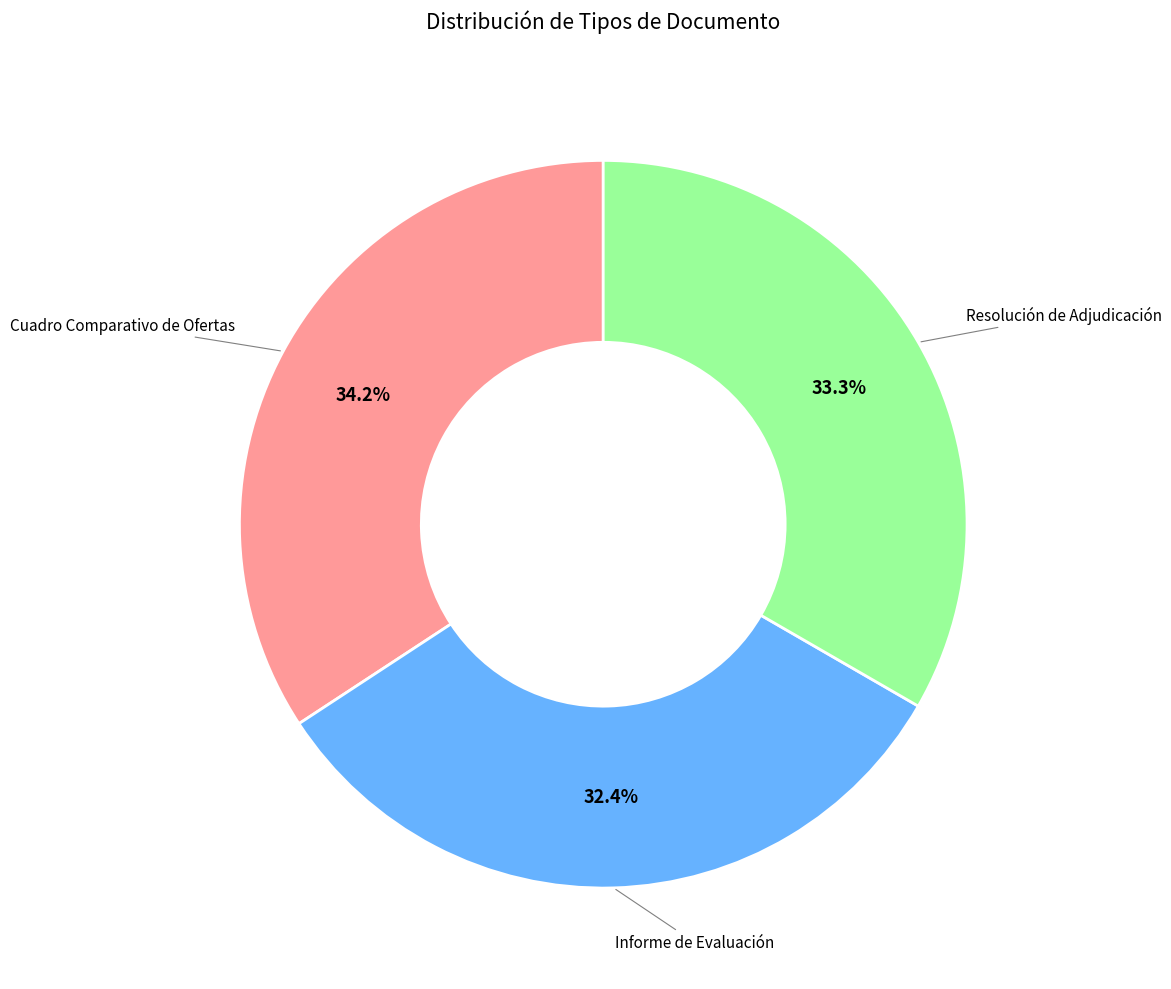

Does any single category account for the majority?

No